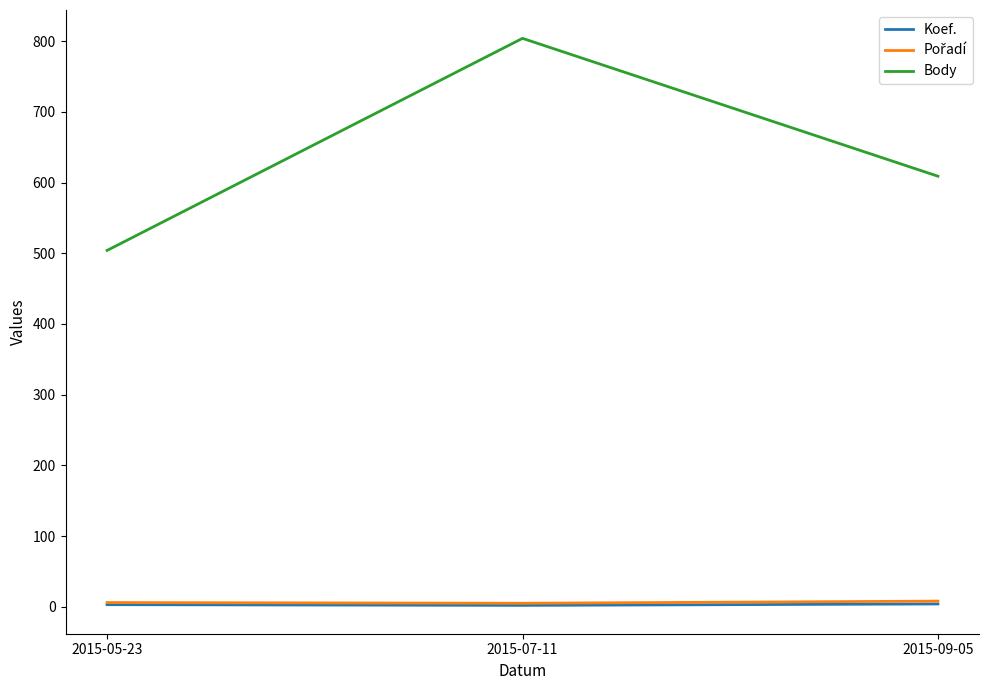

Which series has the largest total across all categories?

Body